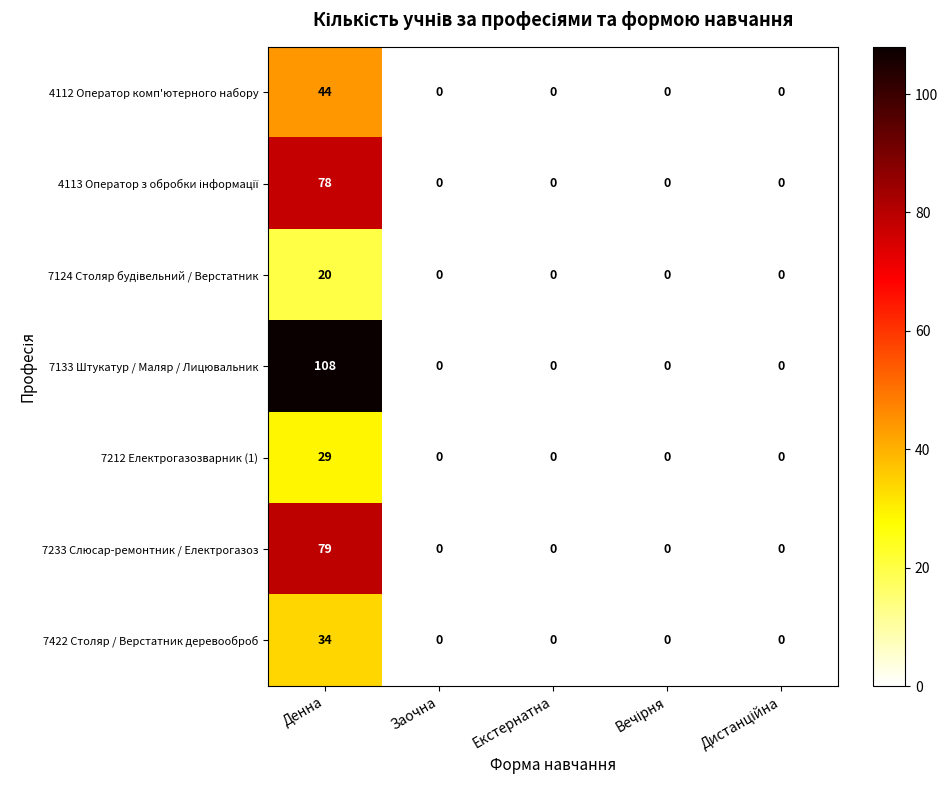

Which label corresponds to the largest value in the chart?

Денна